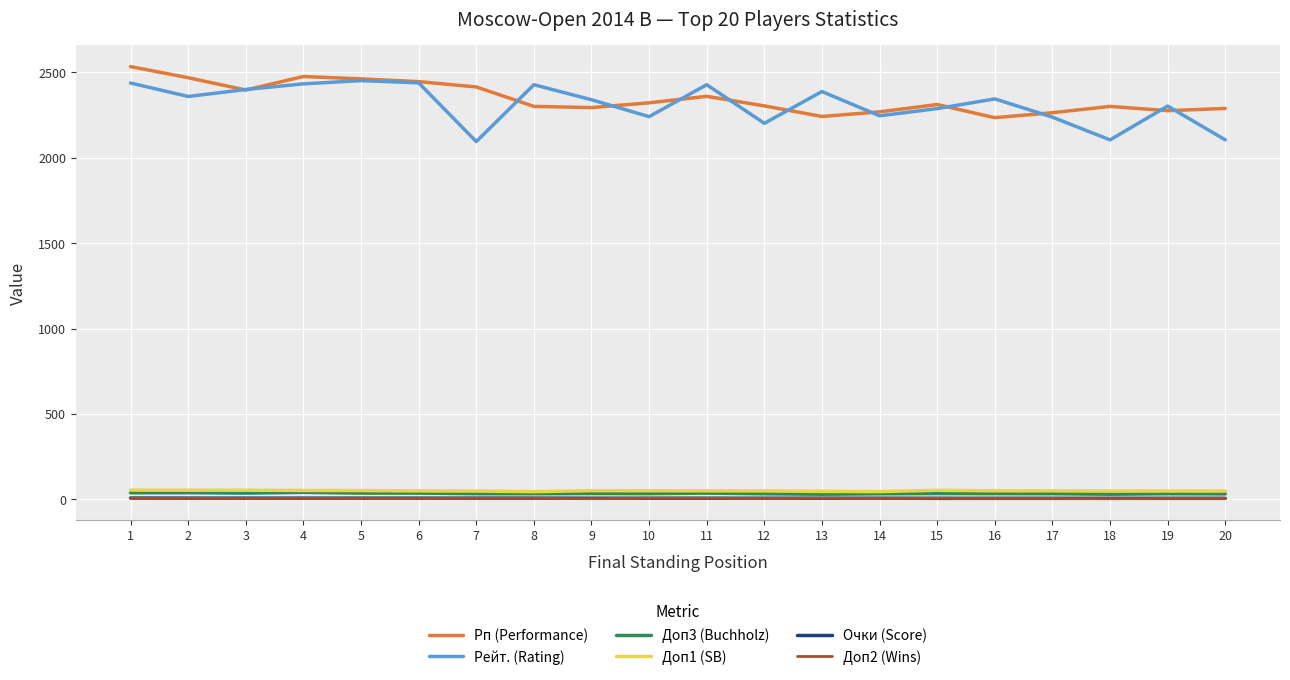

Is the value of Рп (Performance) at 7 greater than the value of Доп1 (SB) at 13?

Yes